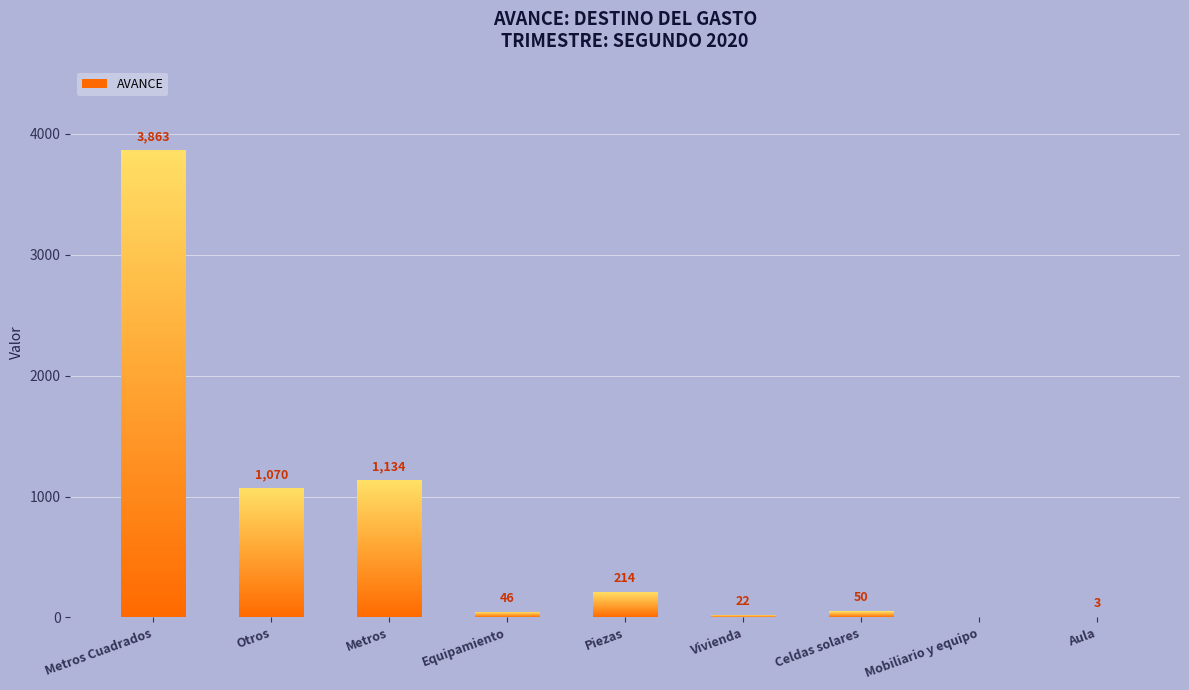

Are the bars horizontal?

No